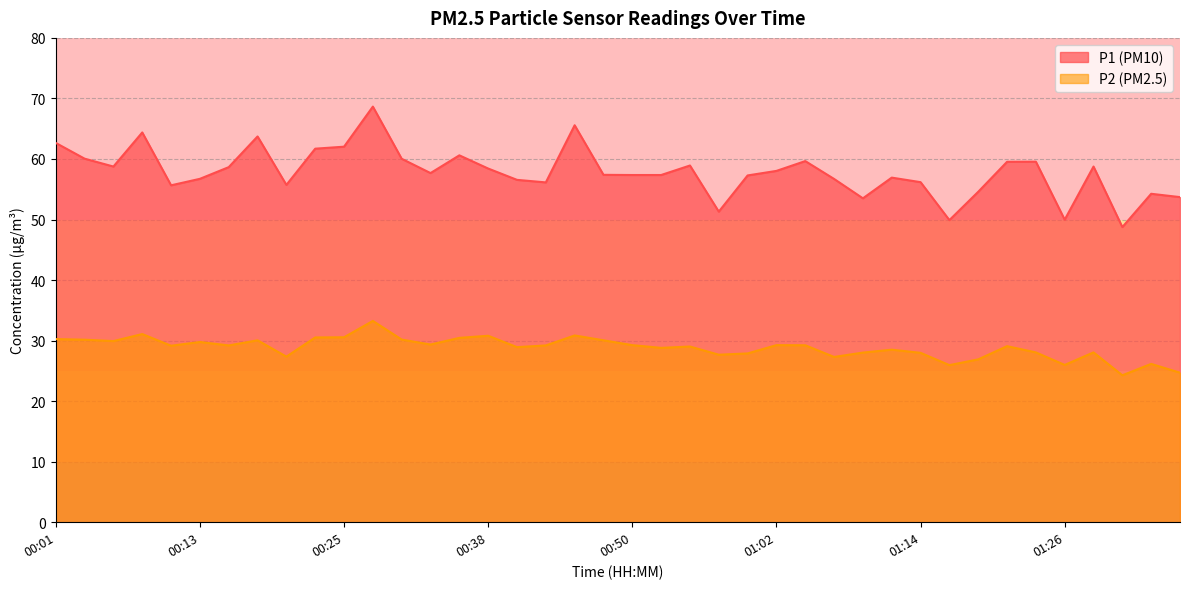

List the series in order of their overall mean, lowest first.

P2 (PM2.5), P1 (PM10)